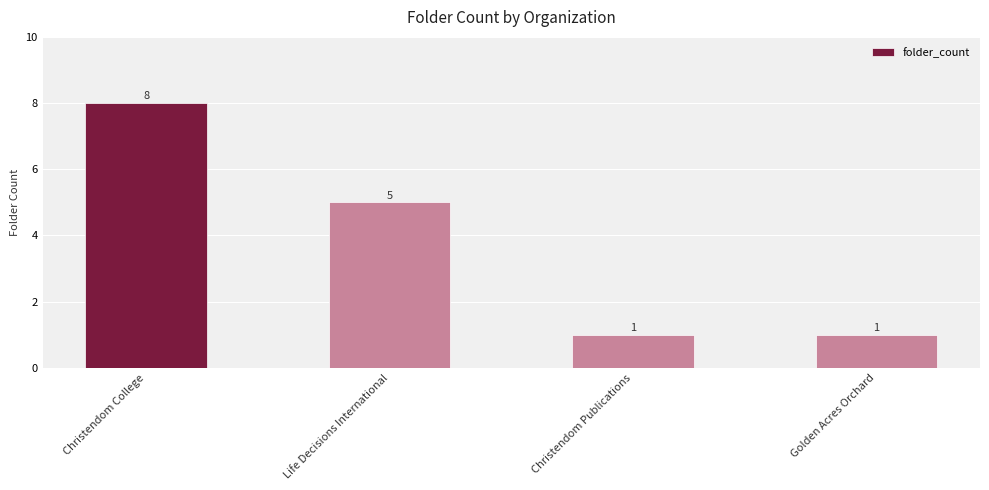

Which label corresponds to the largest value in the chart?

Christendom College